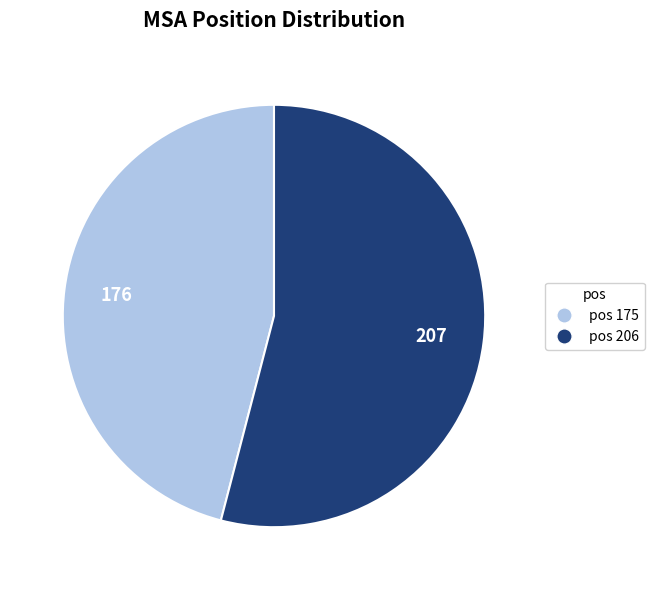

Is there any slice that represents more than half of the pie?

Yes